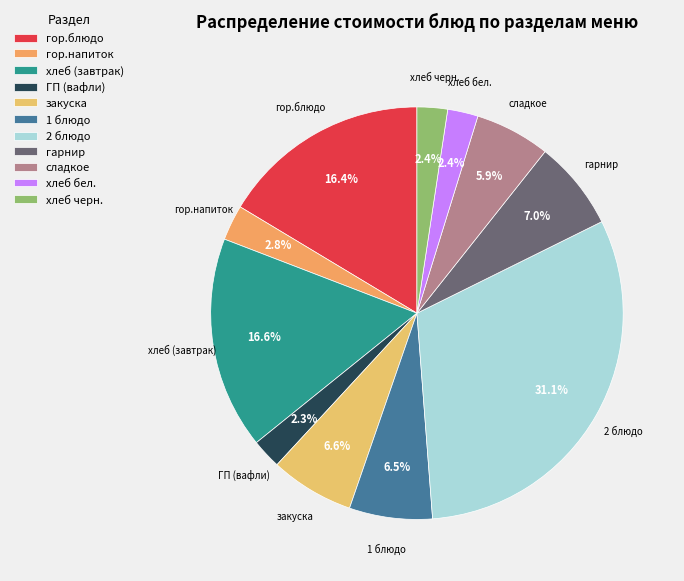

To the nearest percent, what is the combined percentage of гарнир and сладкое?

13%